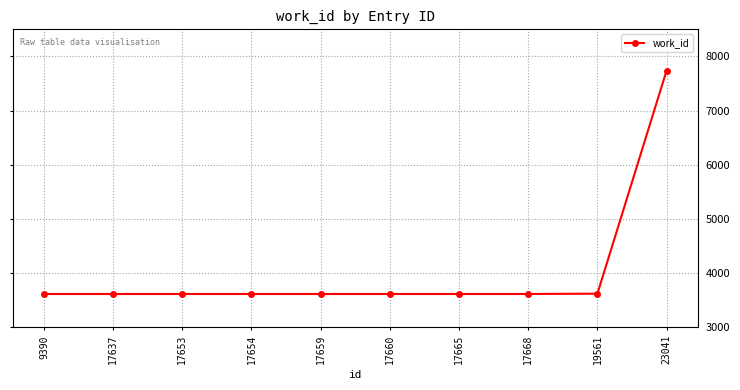

What is the change in value from 17660 to 23041?

+4123